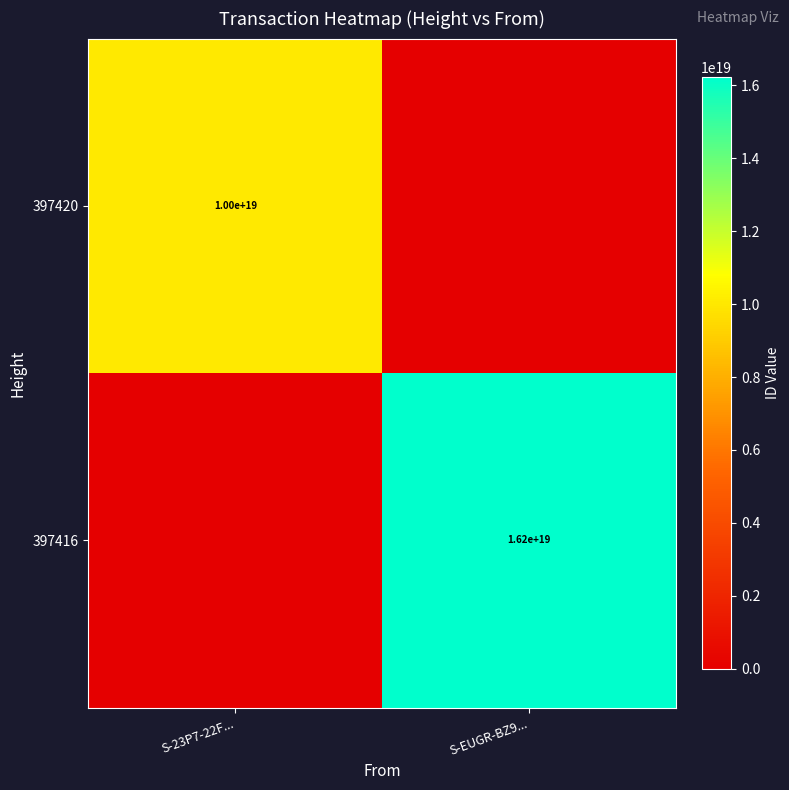

True or false: 397420 has a value of 10000000000000000000 at S-23P7-22F....

True